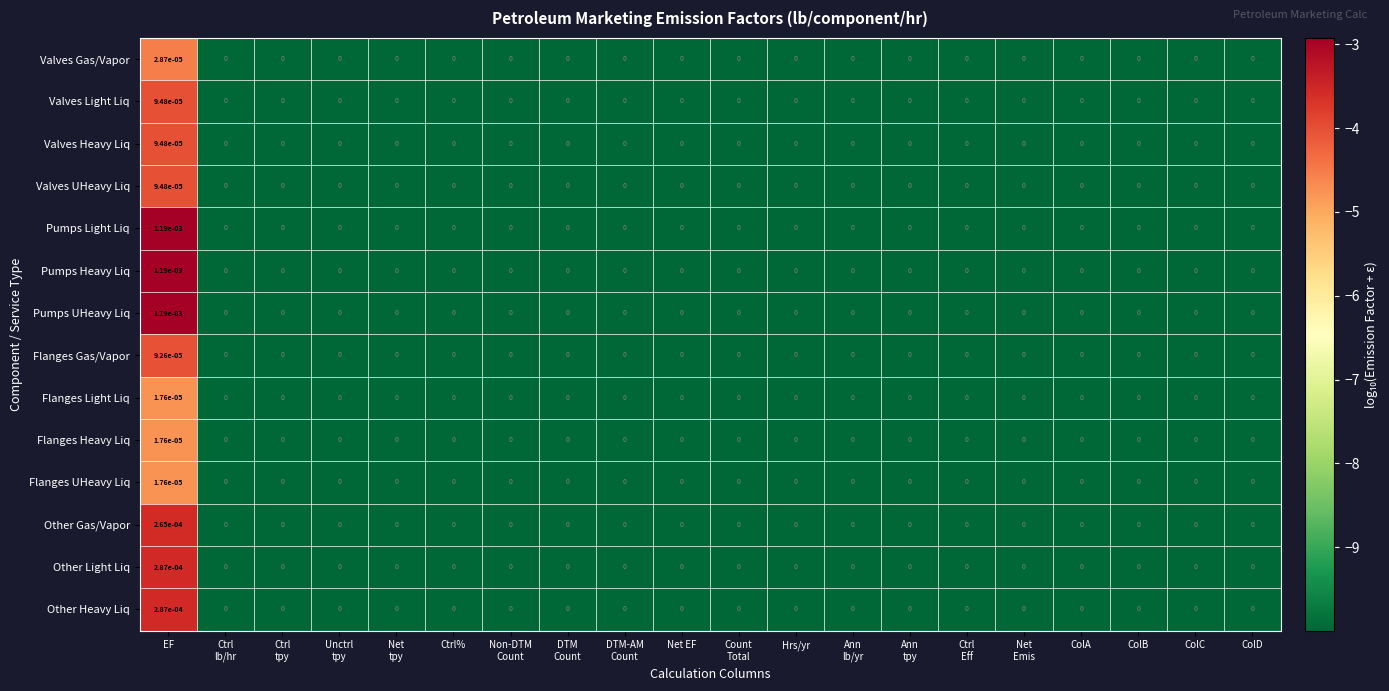

At which category does the chart reach its peak across all series?

EF